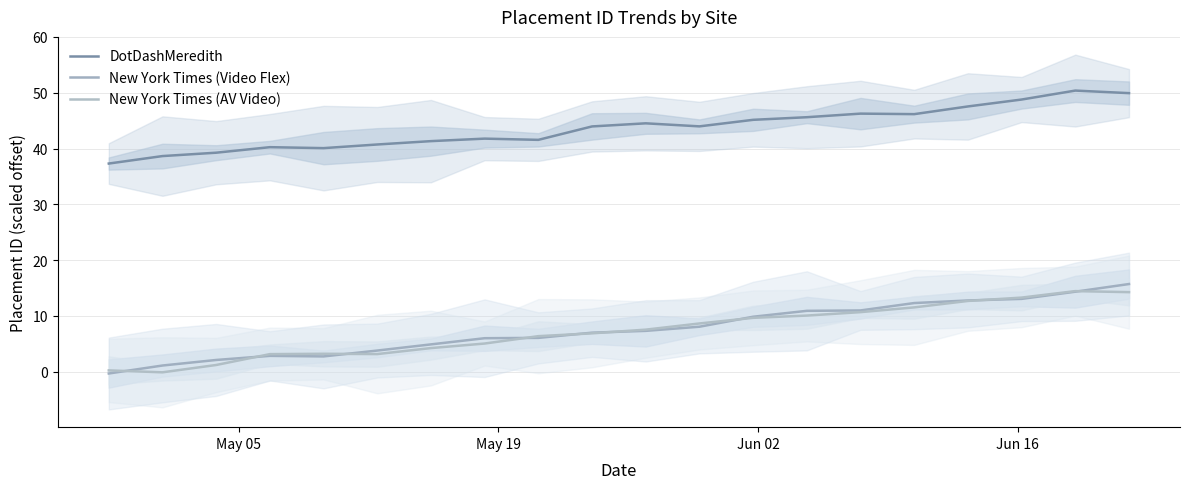

The value of New York Times (AV Video) at 8 is 4.2. True or false?

False